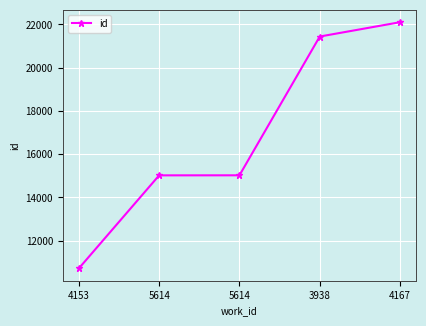

Approximately how many times larger is the value at 4153 compared to 4167?

0.5